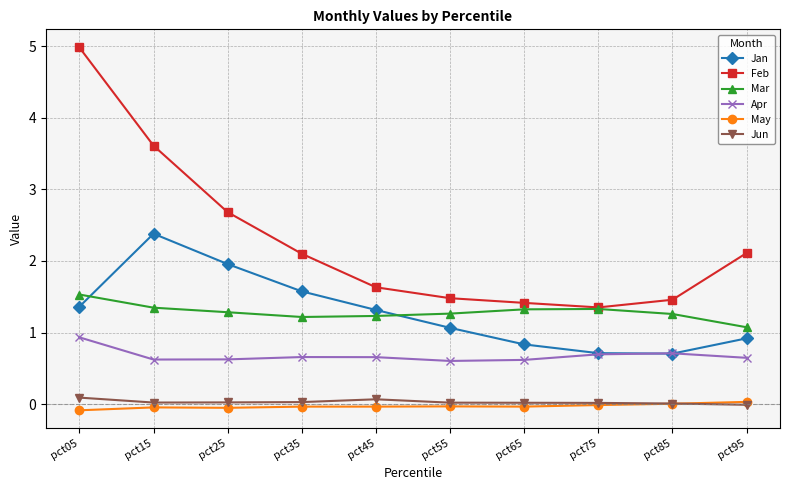

How many interior local valleys does the Jan series have?

1